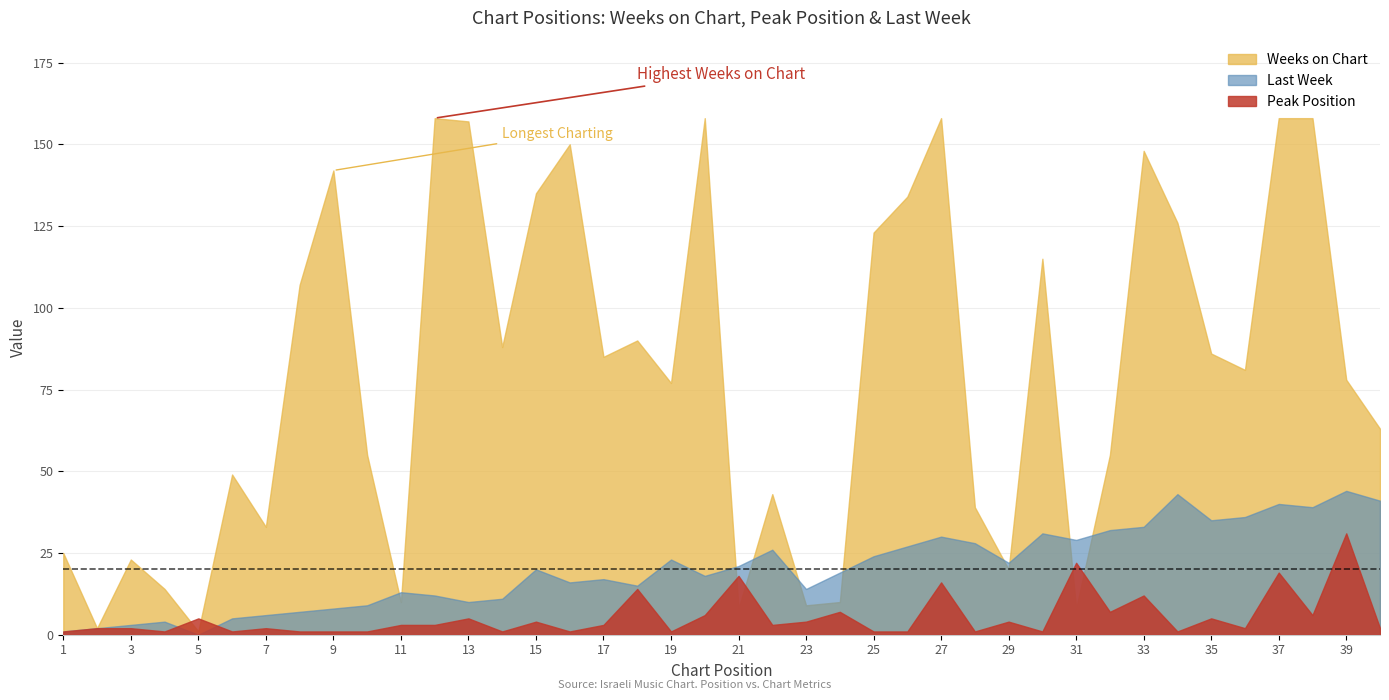

Which category has the highest value across all series?

12